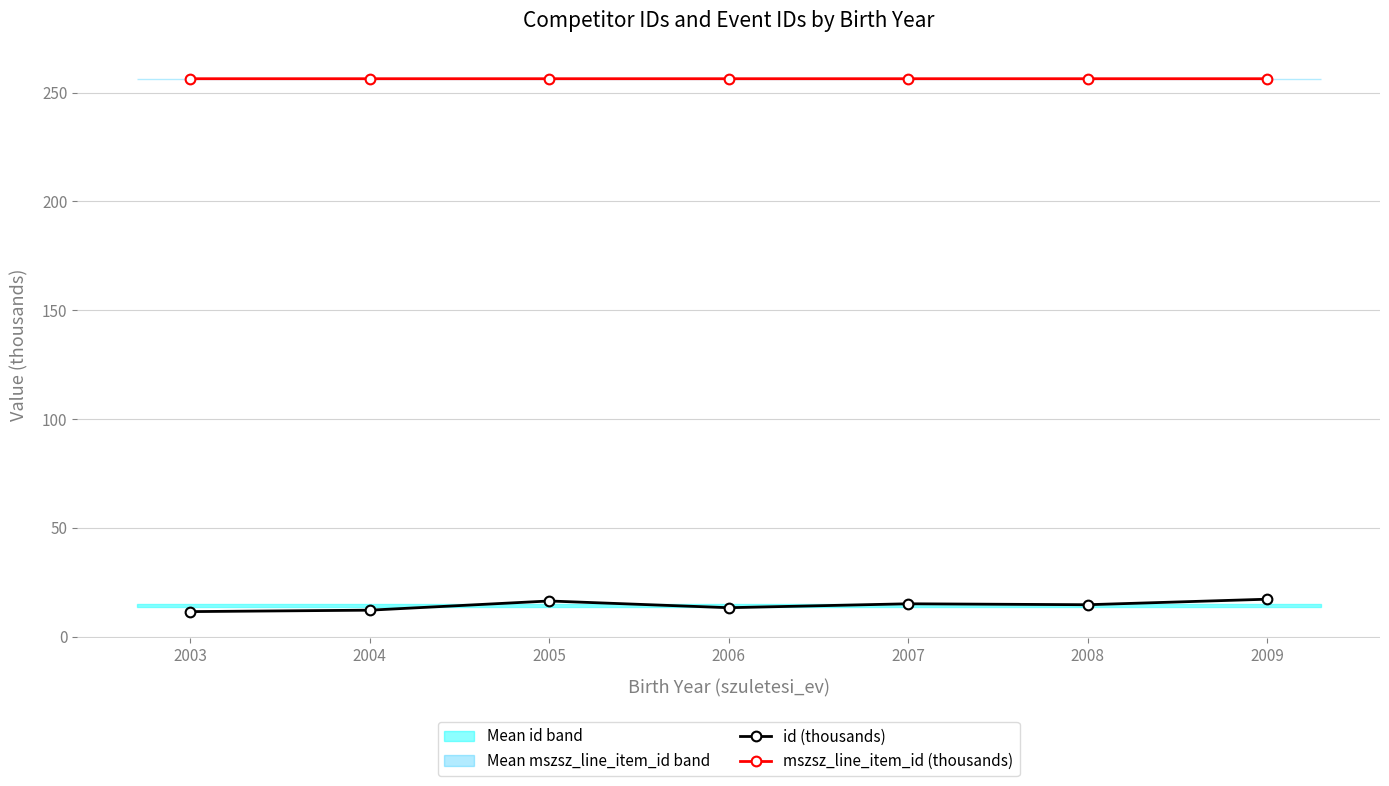

Is the value of mszsz_line_item_id (thousands) at 2004 greater than the value of id (thousands) at 2004?

Yes